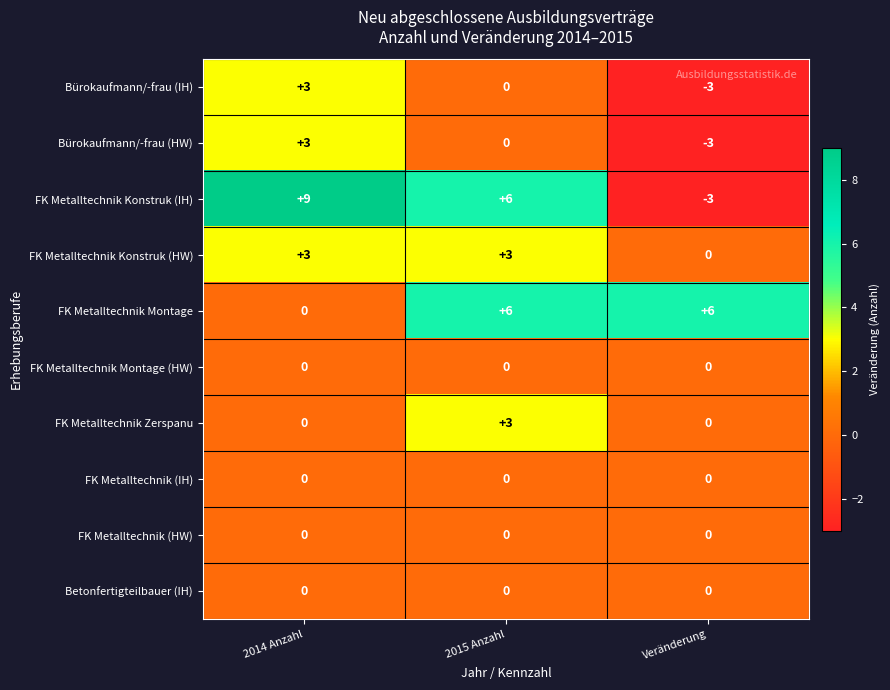

At how many categories does at least one series exceed -1?

3